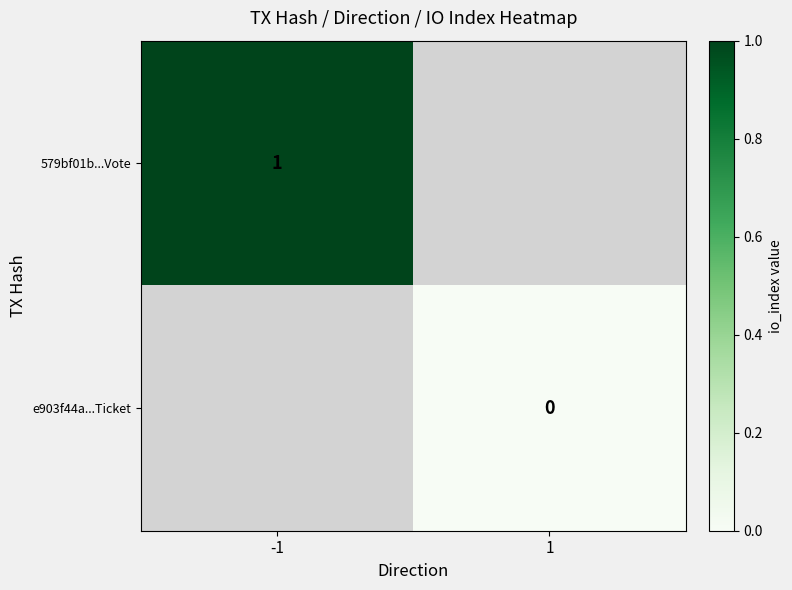

The 579bf01b...Vote series shows 0 at -1. True or false?

False